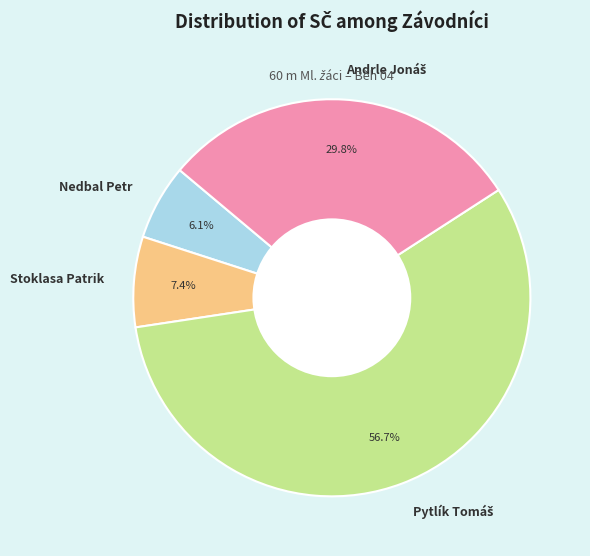

Between Stoklasa Patrik and Nedbal Petr, which is larger?

Stoklasa Patrik